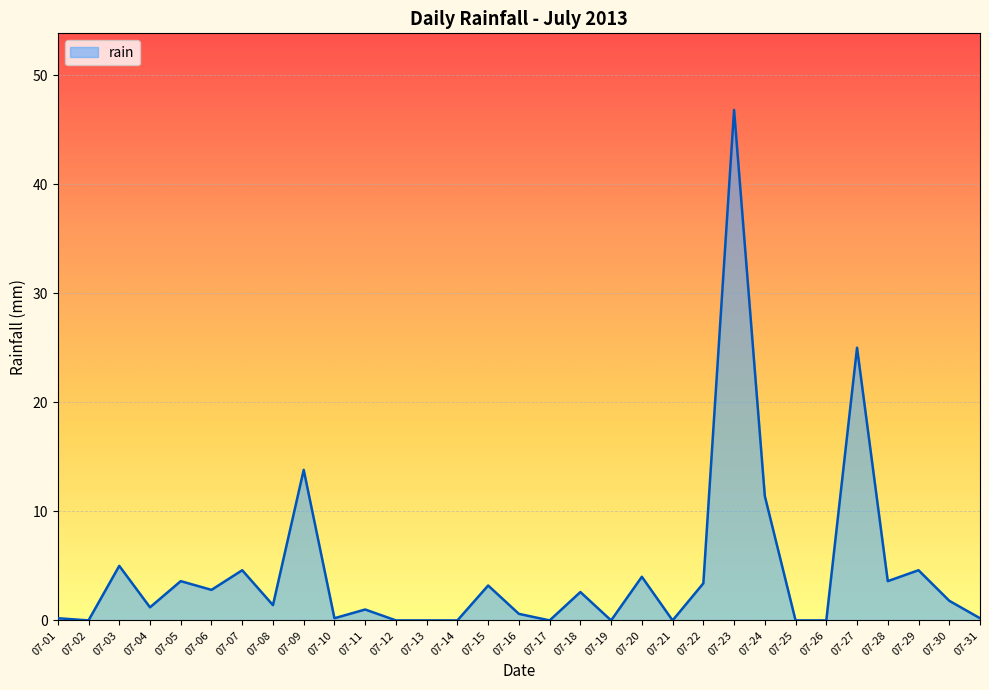

Where is the data nearest to the value 23?

07-27